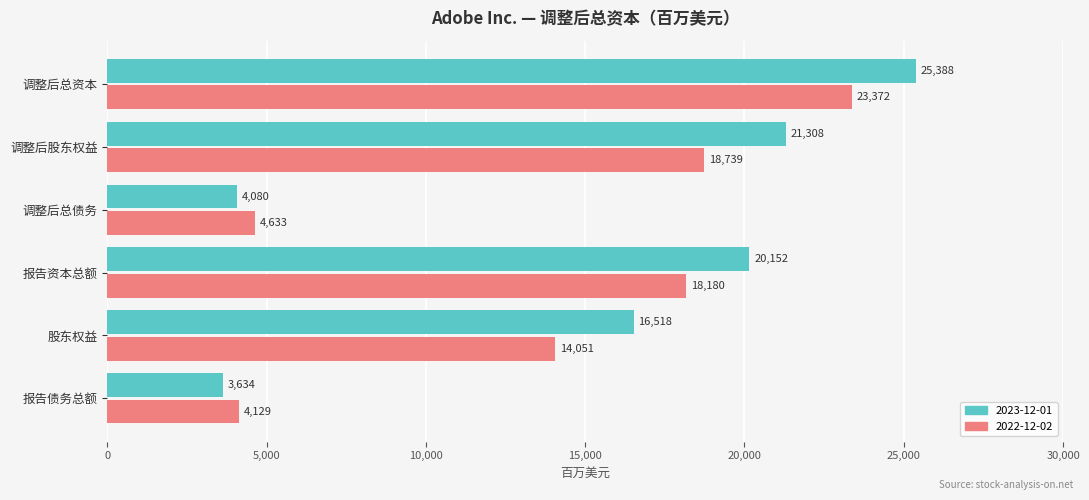

The 2022-12-02 series shows 4129 at 报告债务总额. True or false?

True